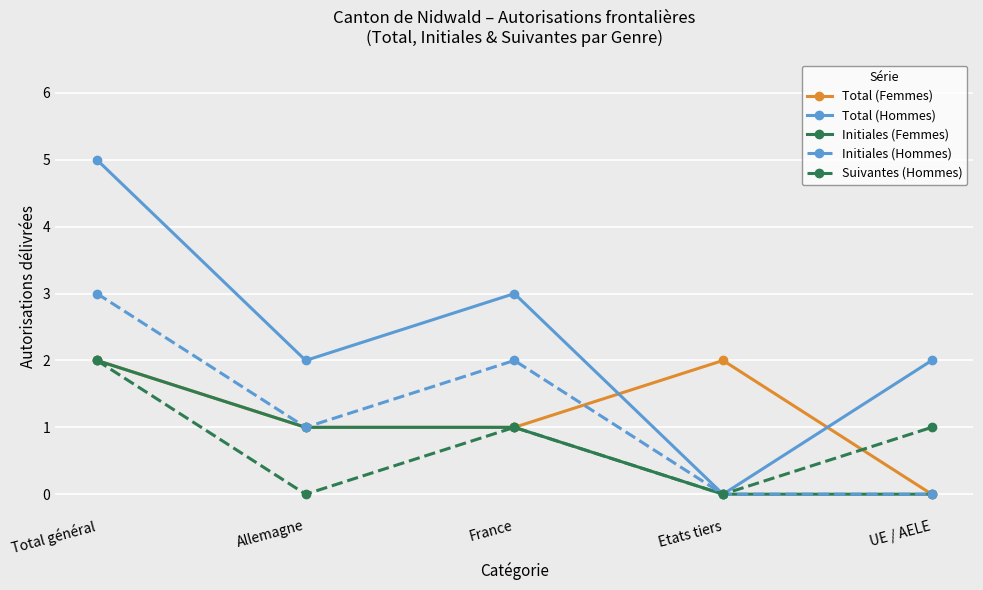

The value of Total (Femmes) at Allemagne is 1. True or false?

True